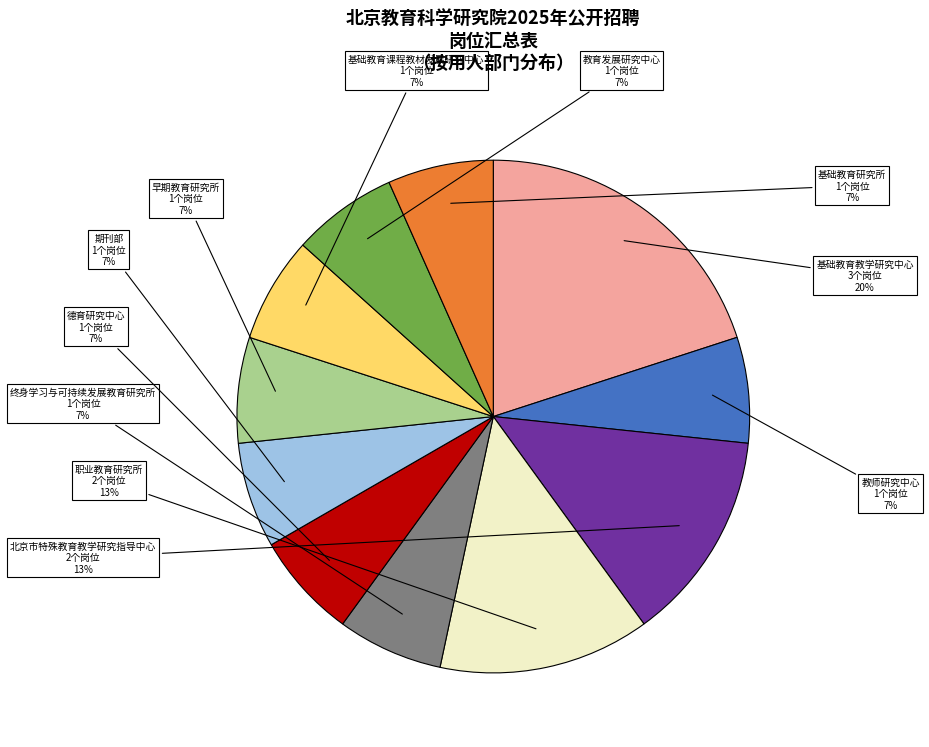

To the nearest percent, what is the difference between the largest and smallest slice percentages?

13%